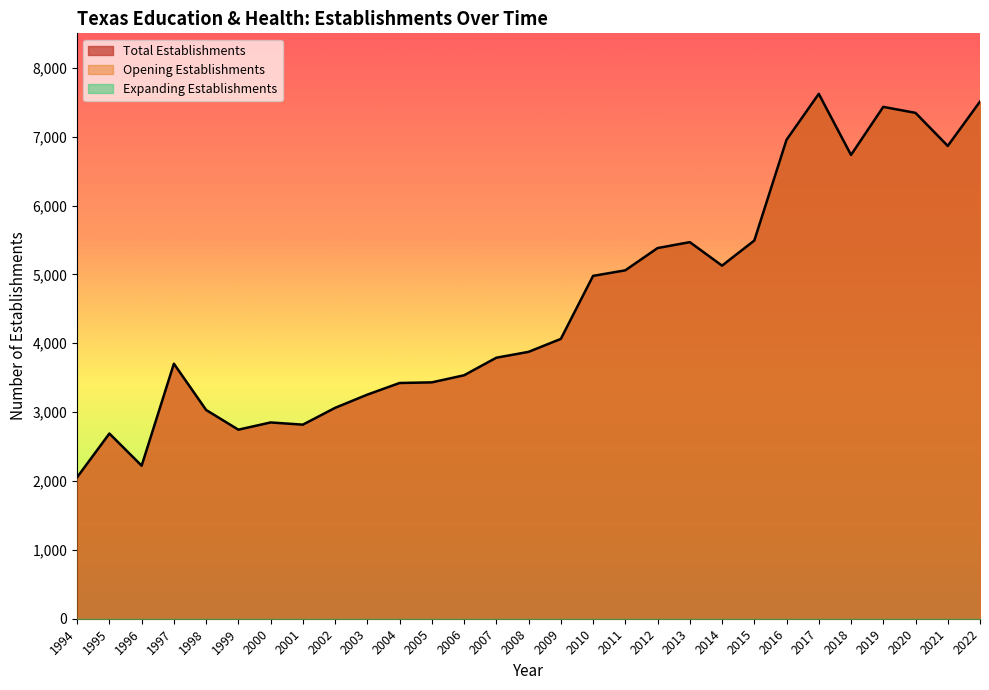

Which has a higher value, 2006 or 2001?

2006